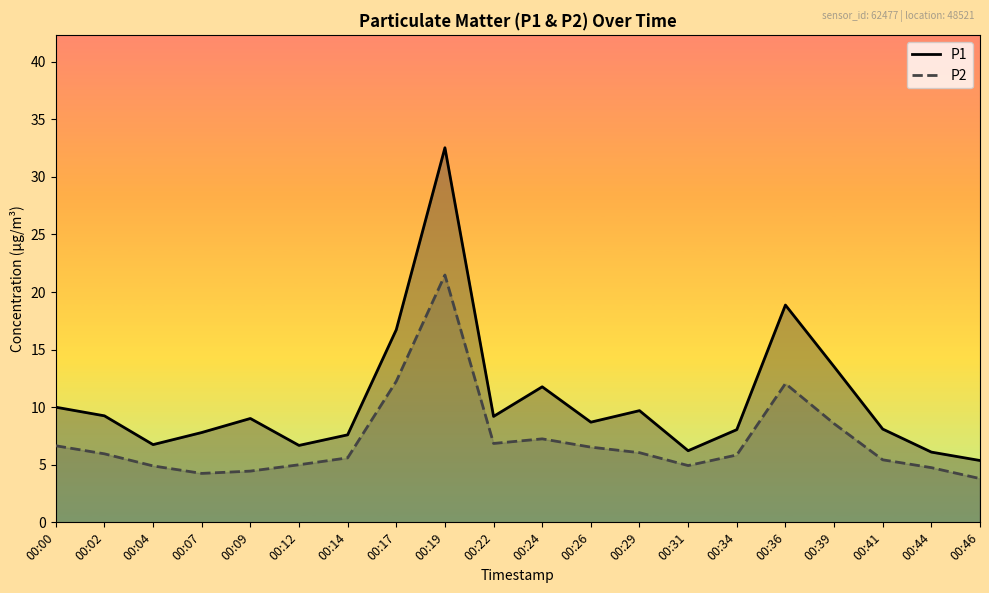

Which has a higher value, 00:09 or 00:41?

00:09